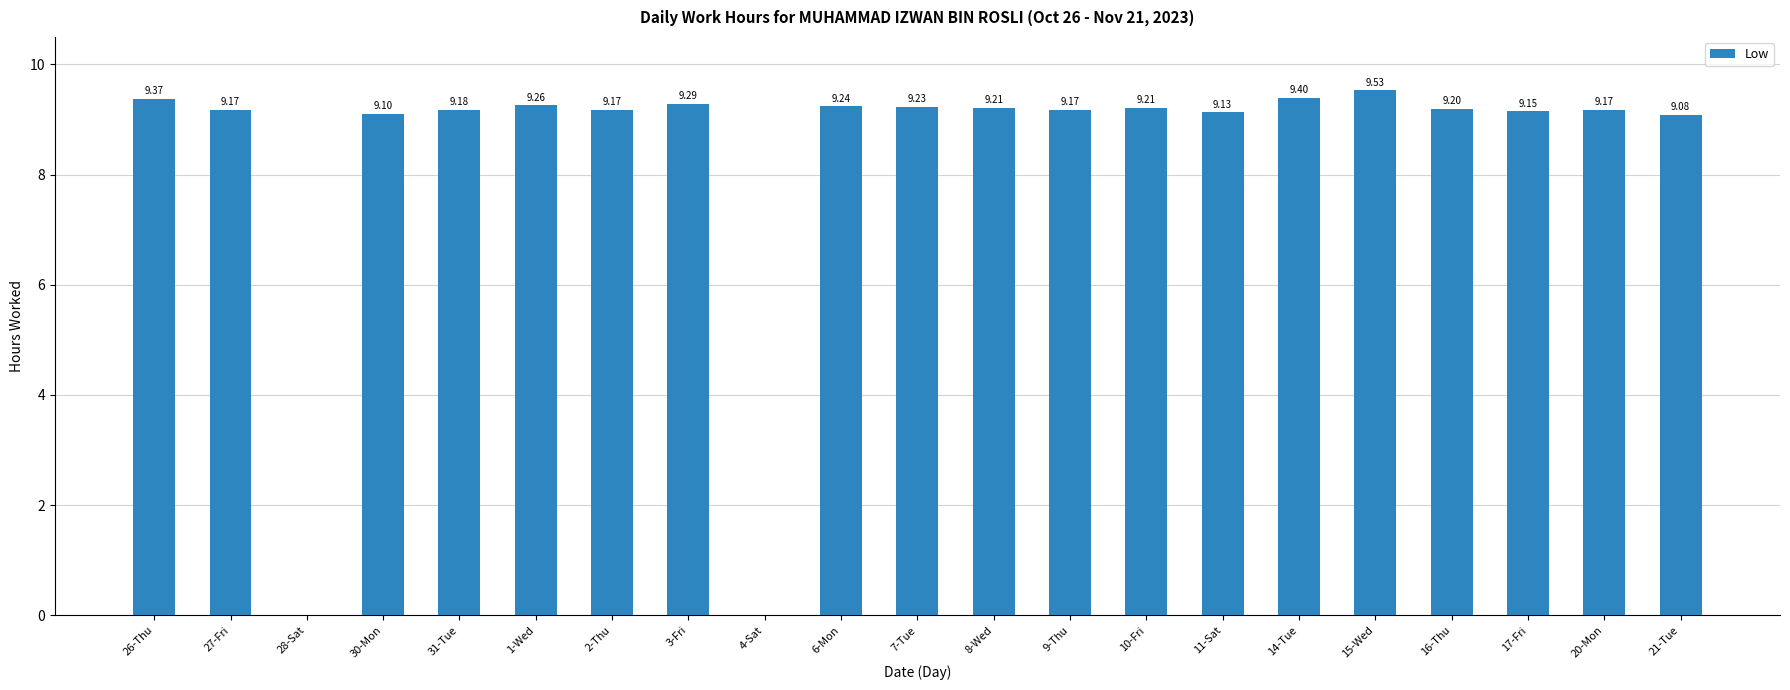

Reading left to right, extract all data points from this chart.

9.4	9.2	0.0	9.1	9.2	9.3	9.2	9.3	0.0	9.2	9.2	9.2	9.2	9.2	9.1	9.4	9.5	9.2	9.2	9.2	9.1